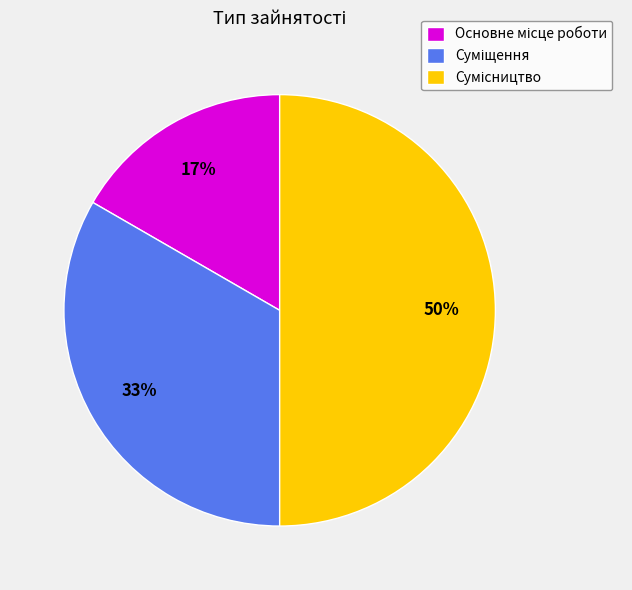

To the nearest percent, what is the difference between the largest and smallest slice percentages?

33%